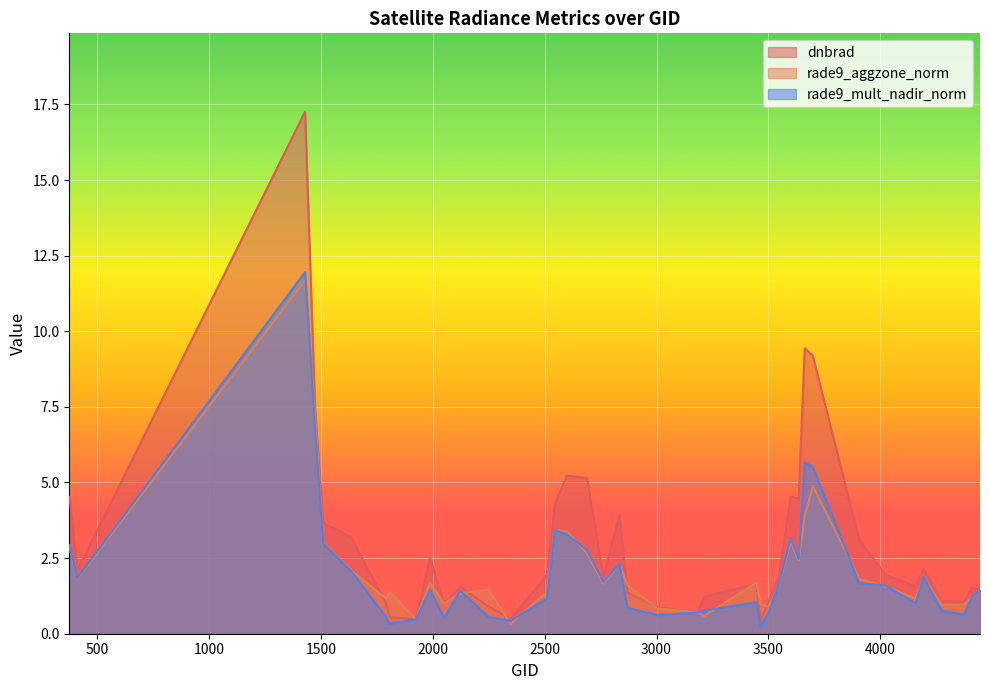

True or false: rade9_aggzone_norm and dnbrad cross at least once.

True